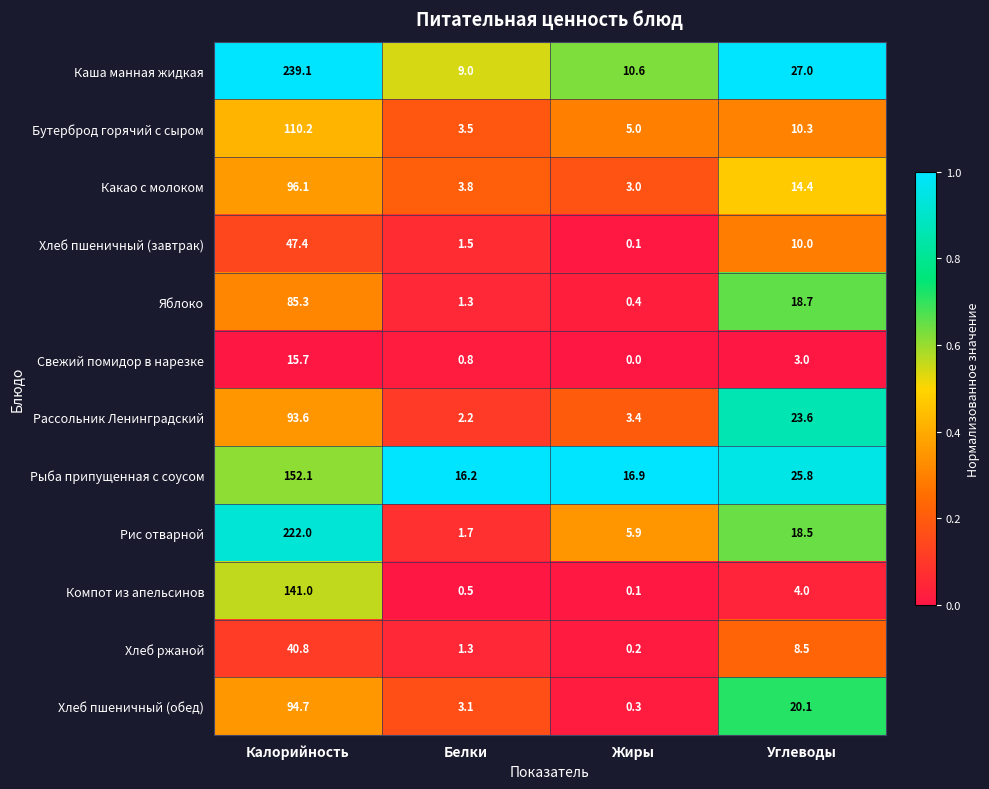

What is the average value of the Компот из апельсинов series?

36.4